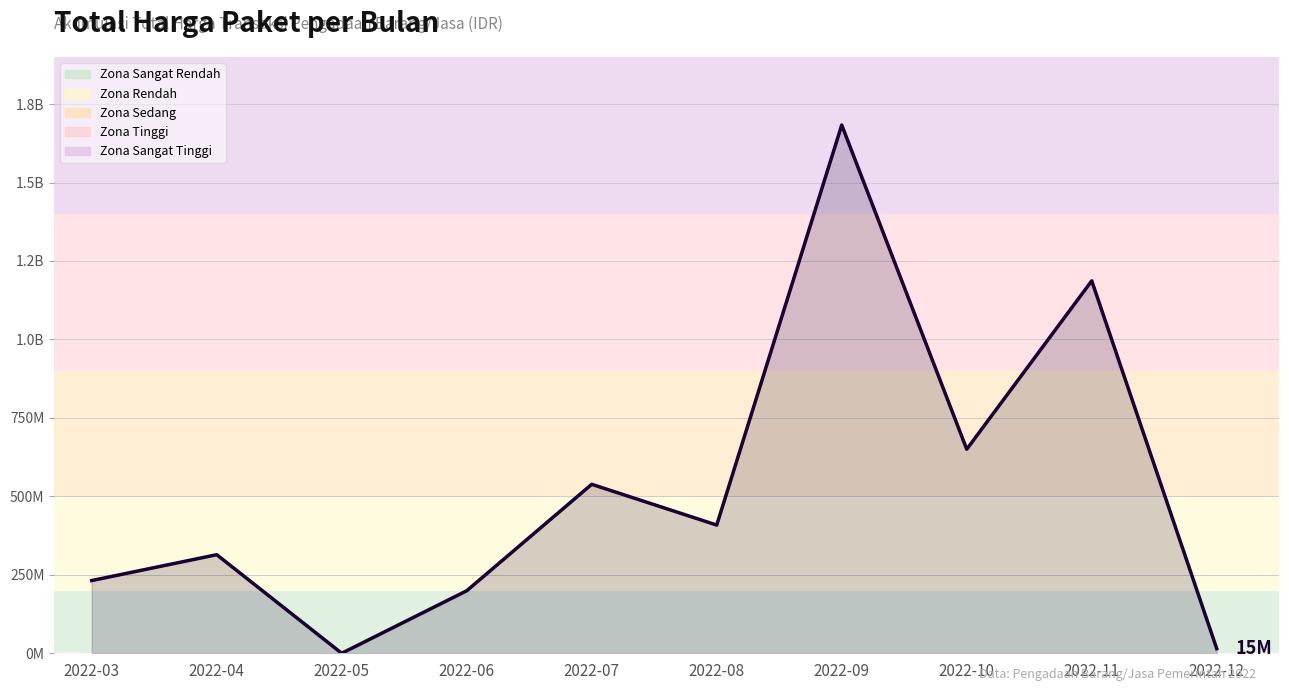

At which label is the value closest to 841579500?

2022-10